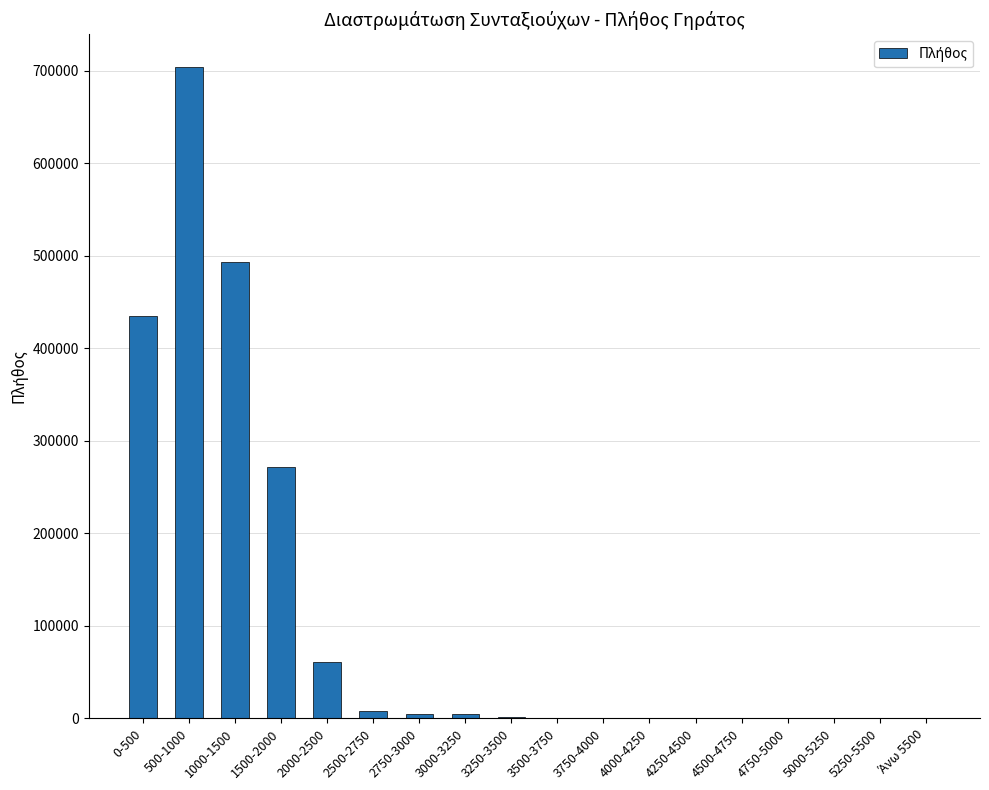

At which label is the value closest to 352003?

1500-2000